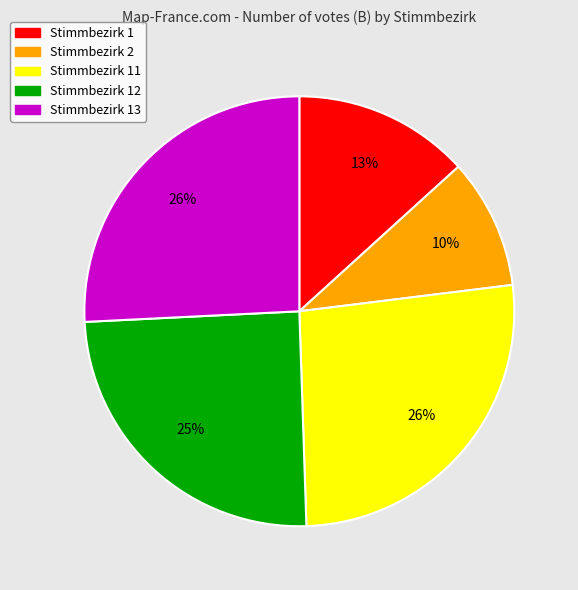

Does any single category account for the majority?

No